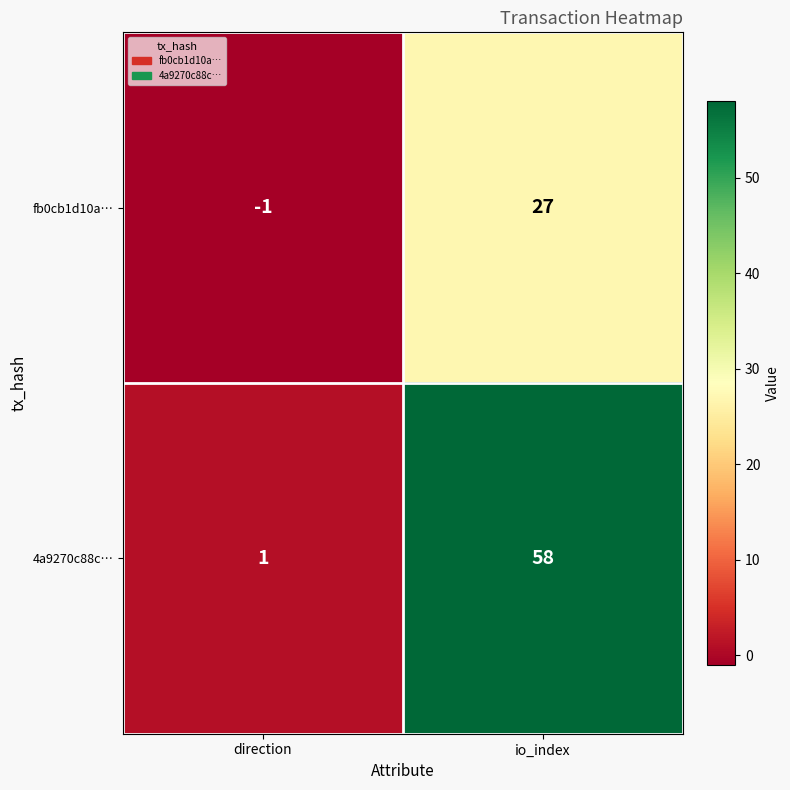

What is the maximum value shown in the chart?

58